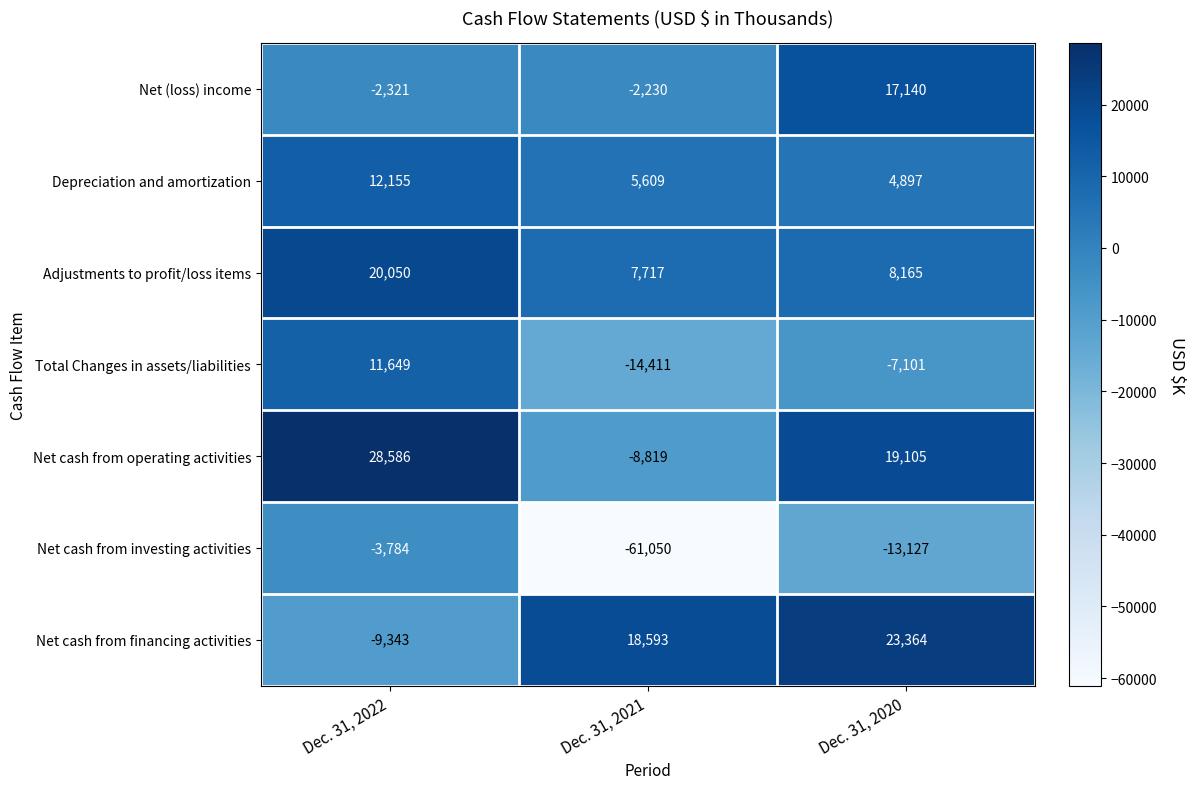

How many data points does each series have?

3